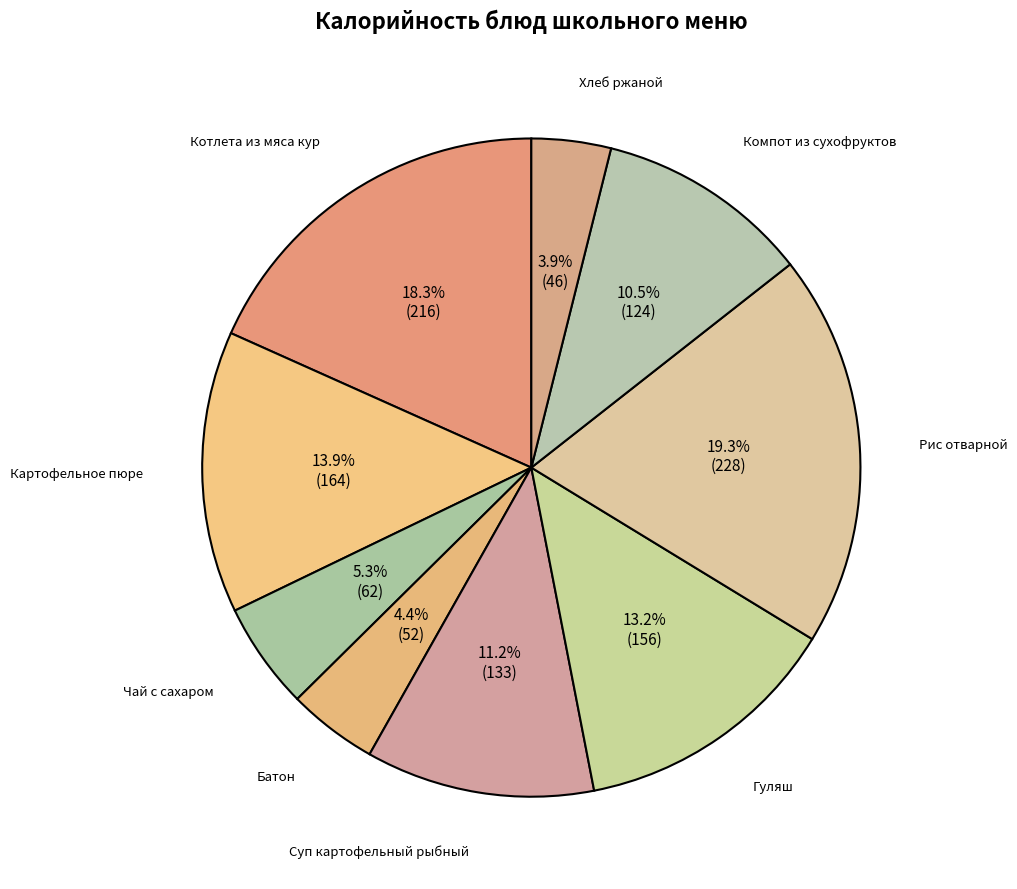

Is there a majority slice in this chart?

No